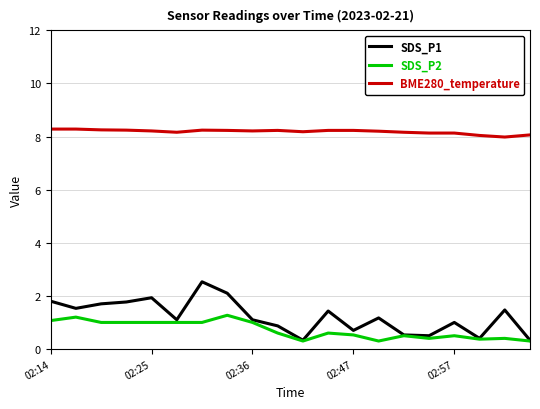

How many lines are shown in the chart?

3